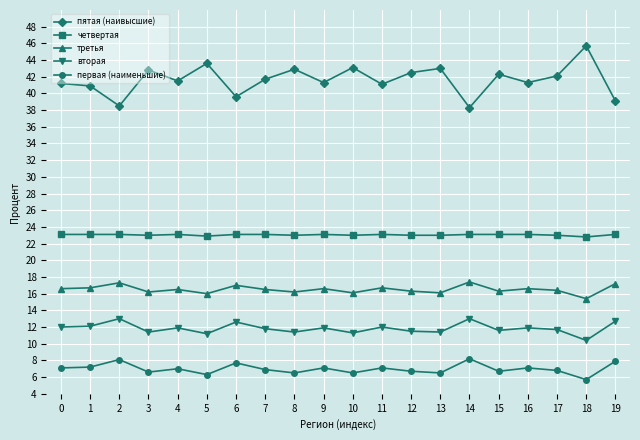

Which series has the largest total across all categories?

пятая (наивысшие)